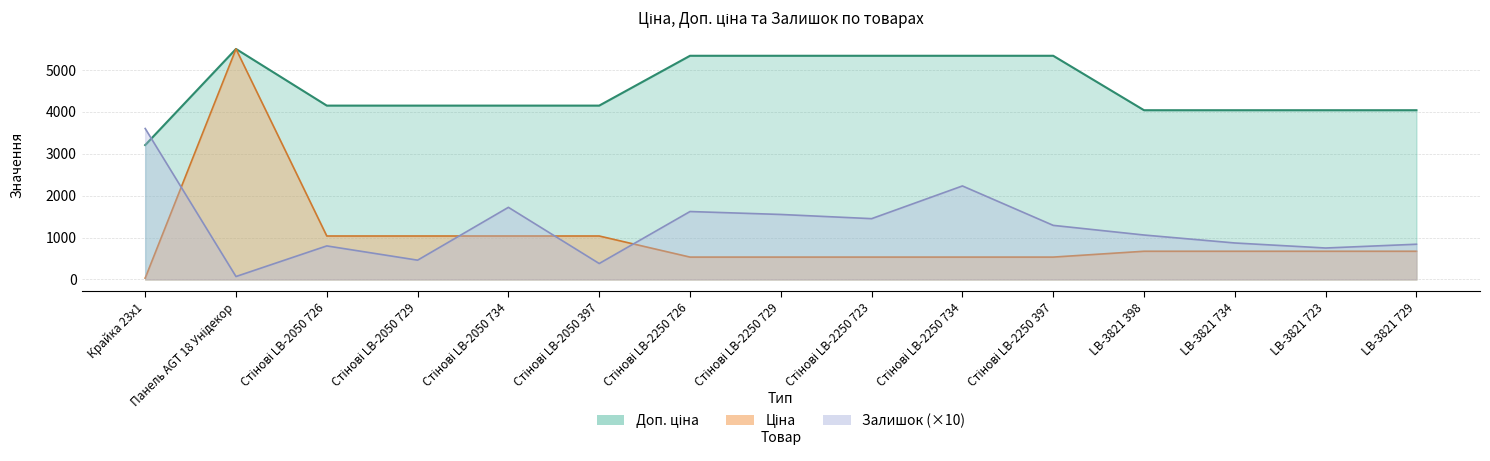

Which category has the lowest value in the Ціна series?

Крайка 23x1